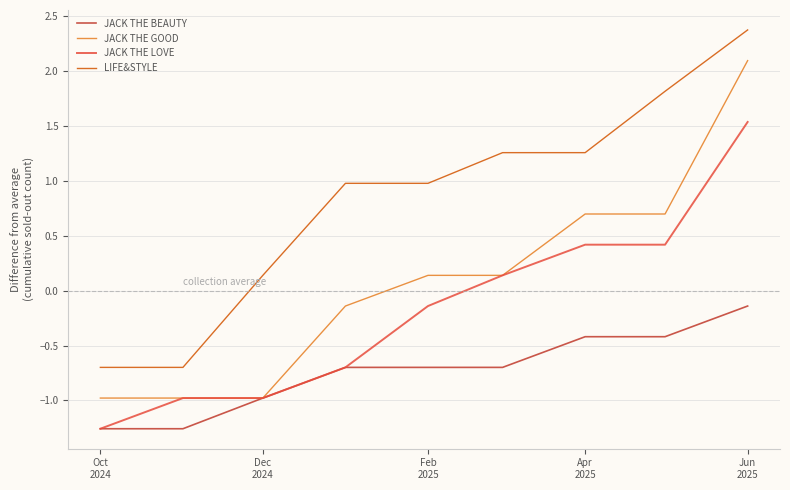

List the series in order of their overall mean, highest first.

LIFE&STYLE, JACK THE GOOD, JACK THE LOVE, JACK THE BEAUTY